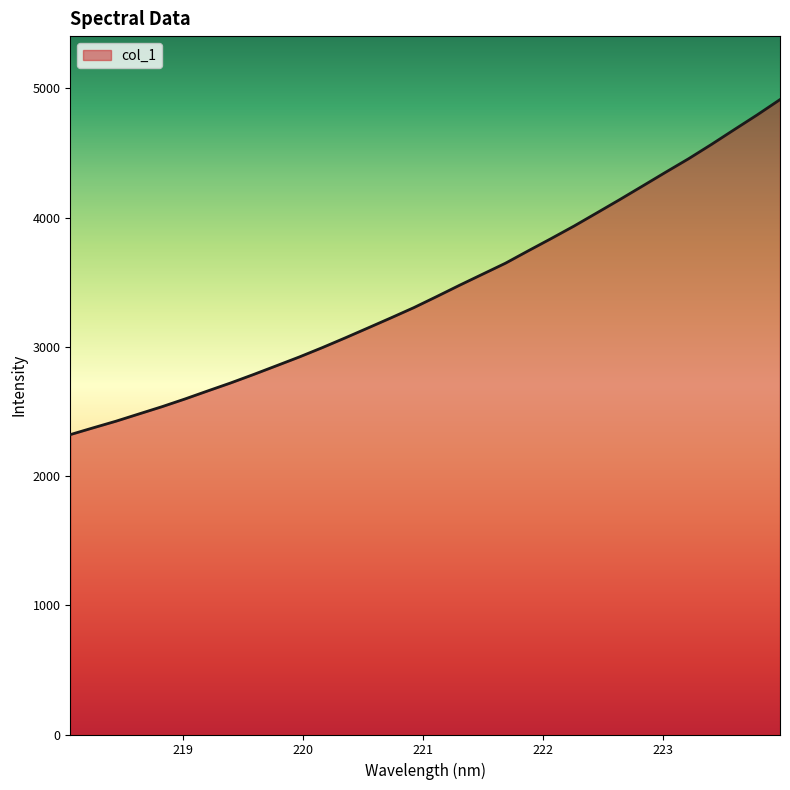

What is the difference between the maximum and minimum values?

2592.7